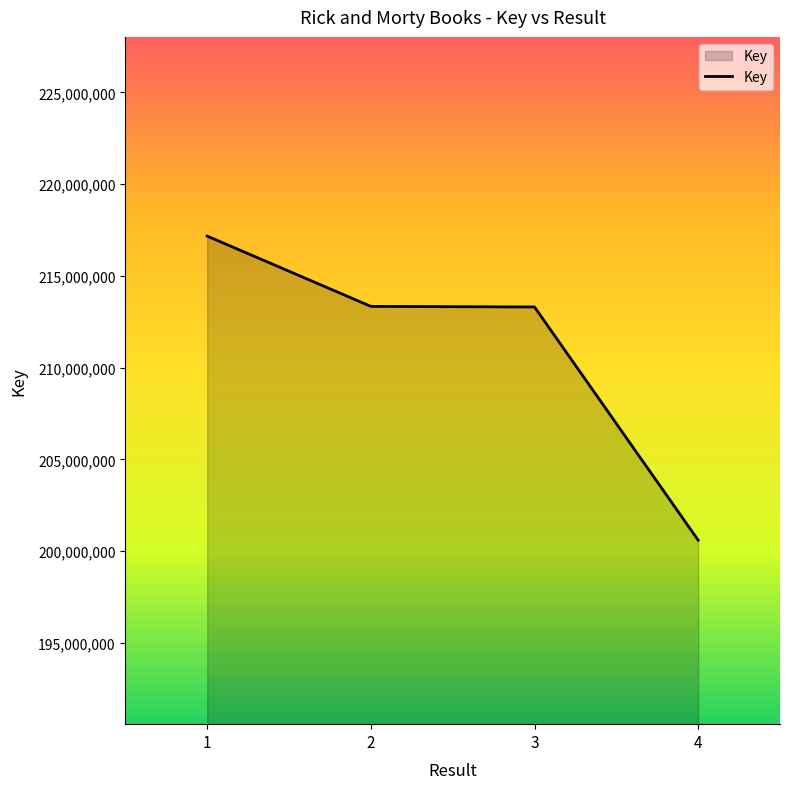

How many values are below 213339614?

2